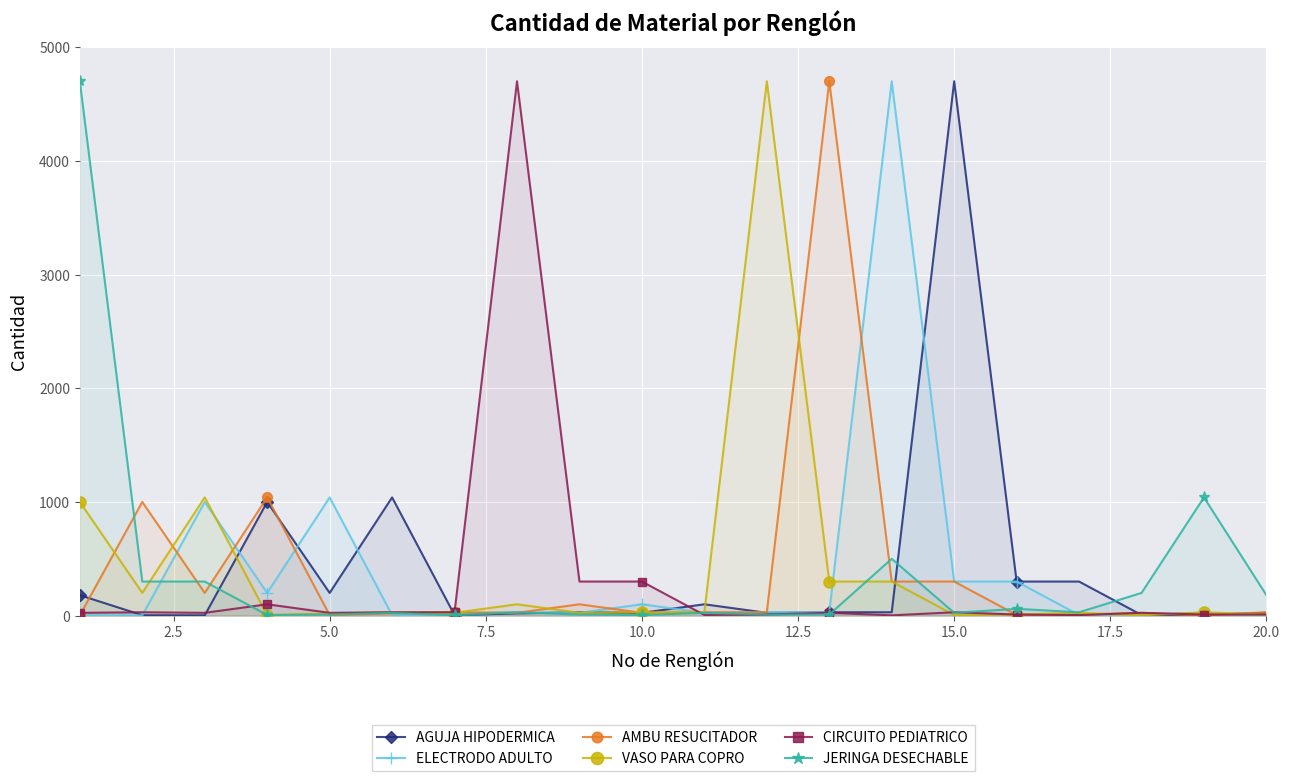

How many times do CIRCUITO PEDIATRICO and ELECTRODO ADULTO cross each other?

6